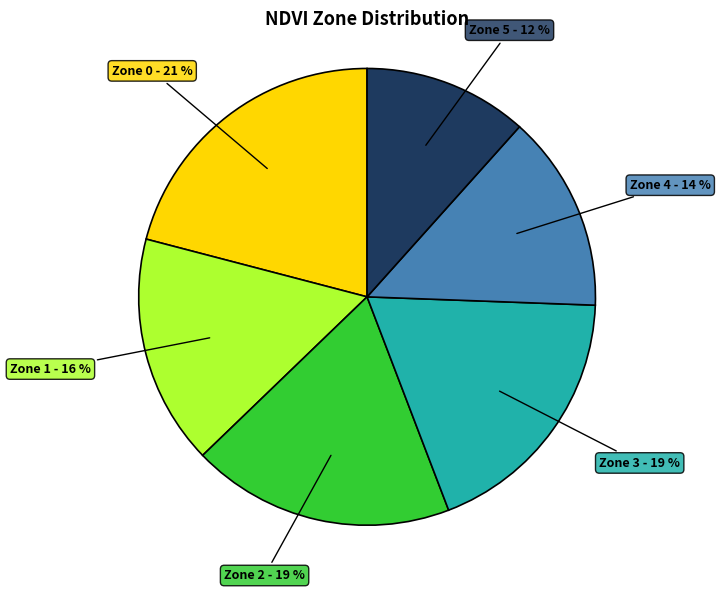

True or false: Zone 1 accounts for 29% of the total.

False